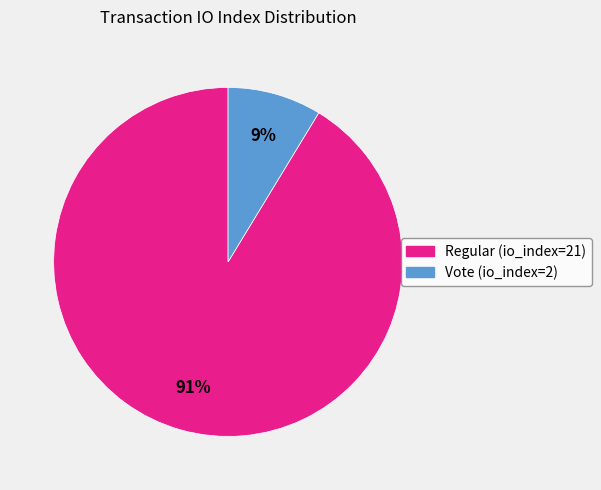

To the nearest percent, what is the combined percentage of Vote (io_index=2) and Regular (io_index=21)?

100%